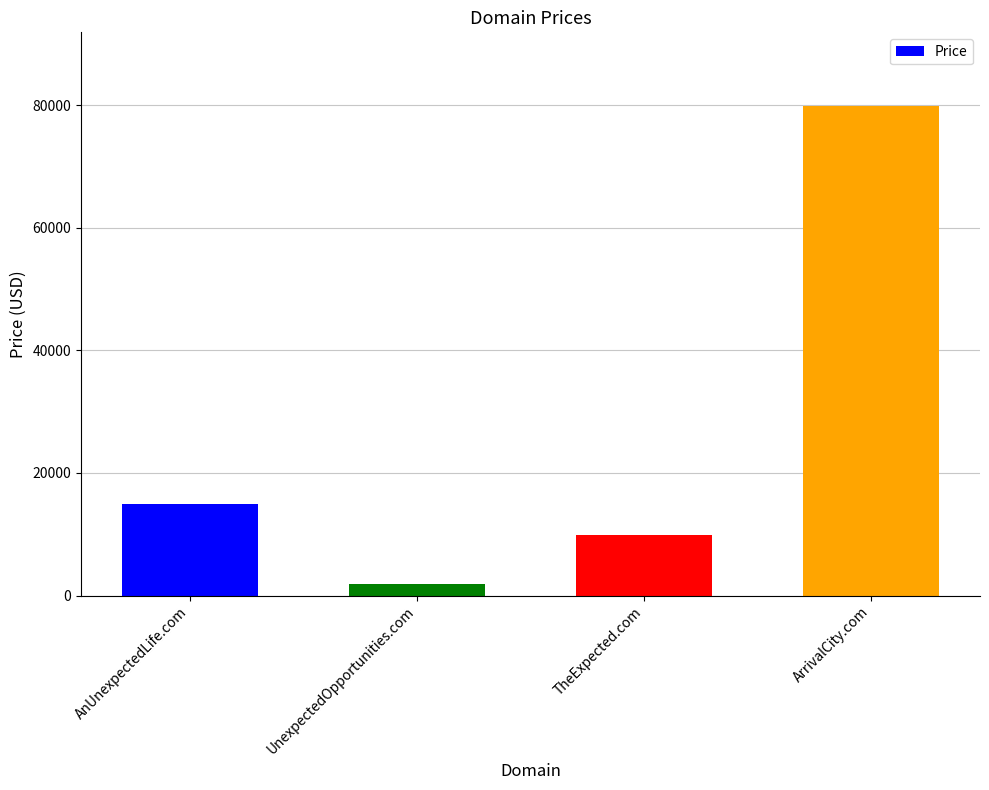

What is the minimum value shown in the chart?

1888